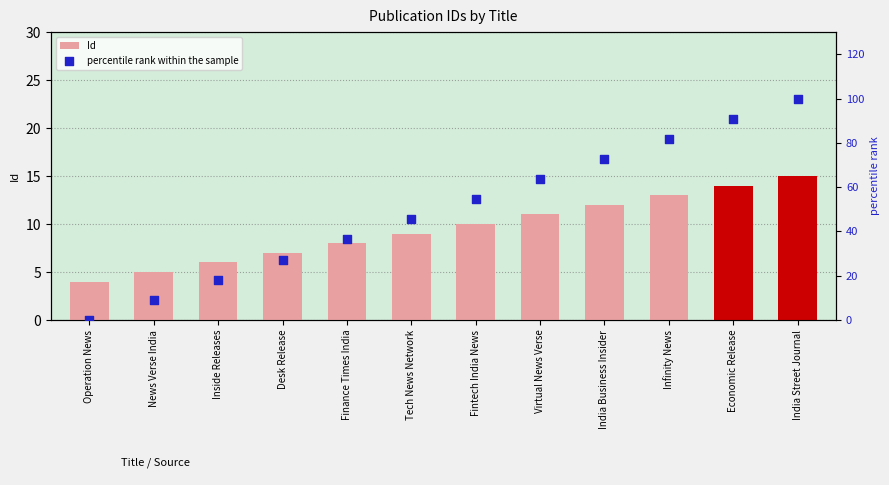

Which series has the largest total across all categories?

percentile rank within the sample